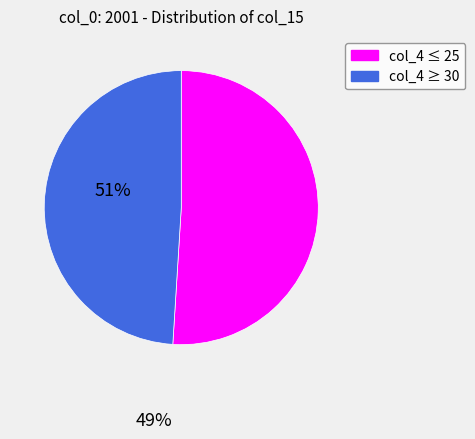

True or false: col_4 ≤ 25 accounts for 56% of the total.

False